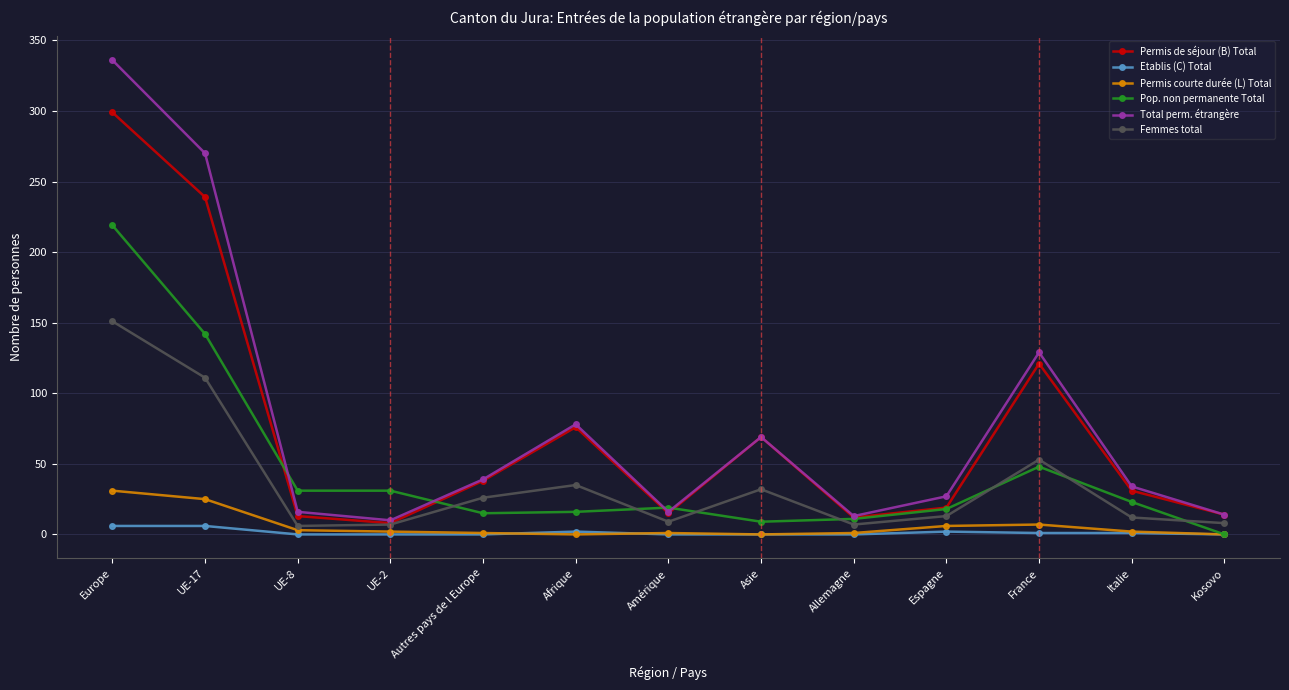

What is the total value across all series at Italie?

103